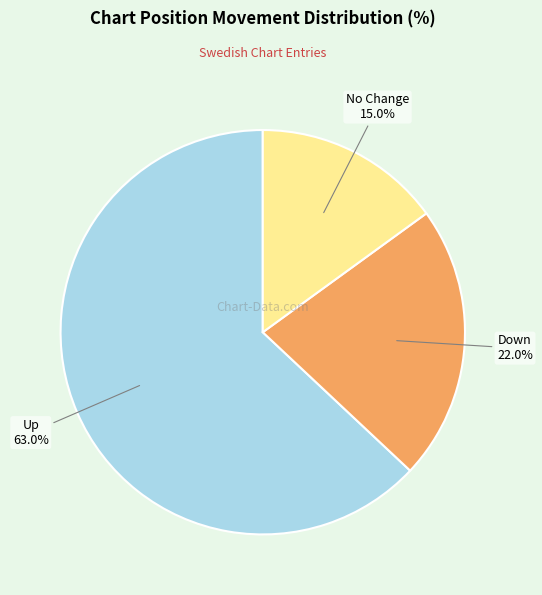

Is there a majority slice in this chart?

Yes